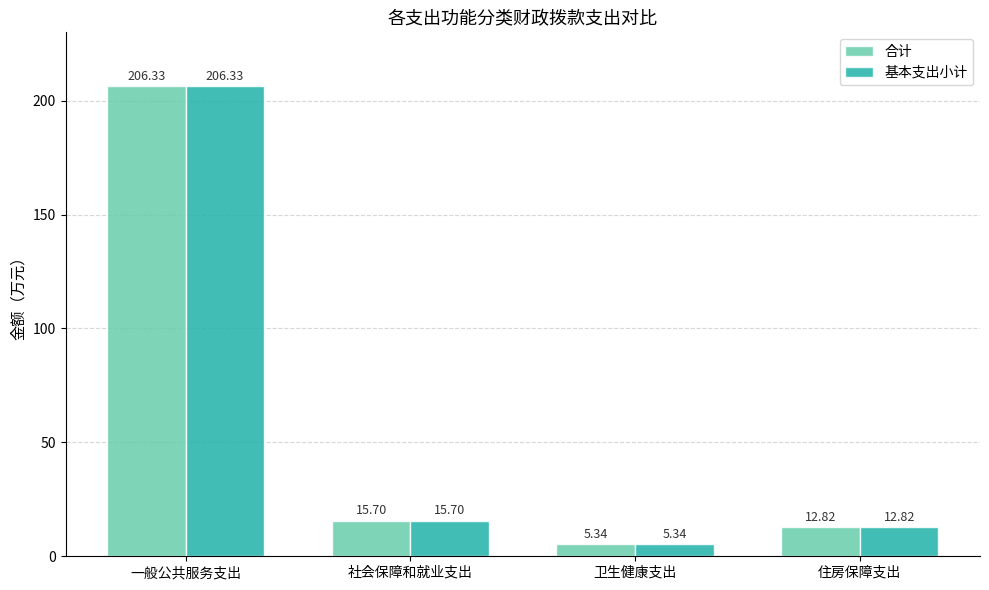

Which category has the highest value in the 基本支出小计 series?

一般公共服务支出